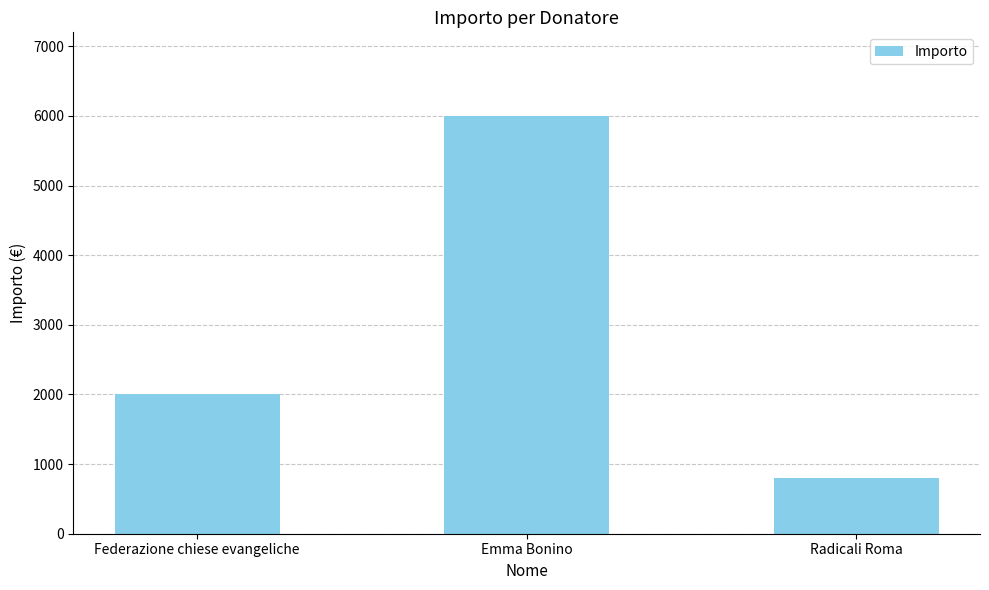

What is the greatest value displayed?

6000